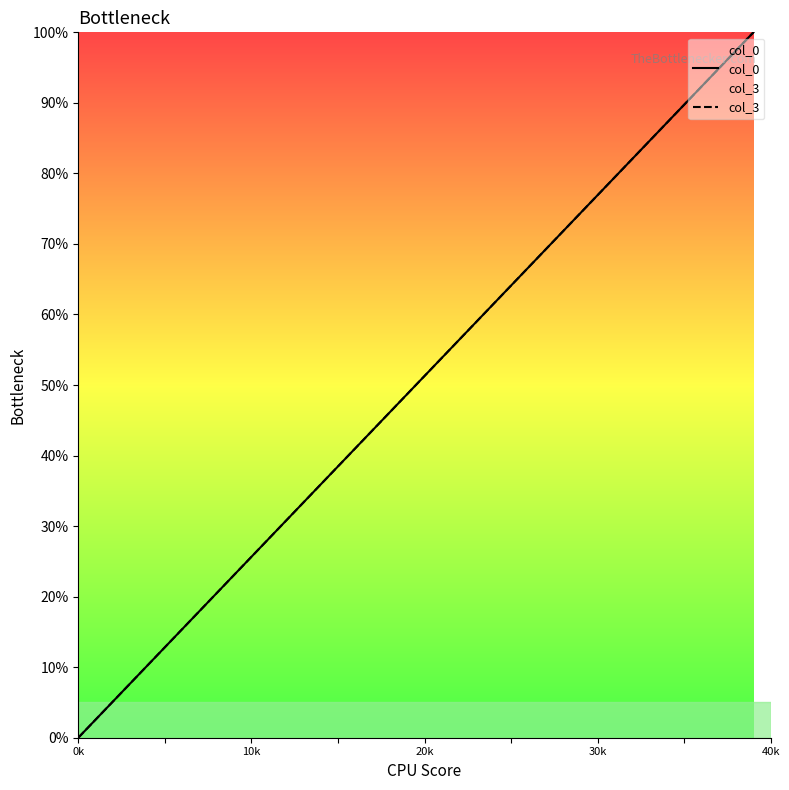

Rank the series by their average value, from highest to lowest.

col_3, col_0